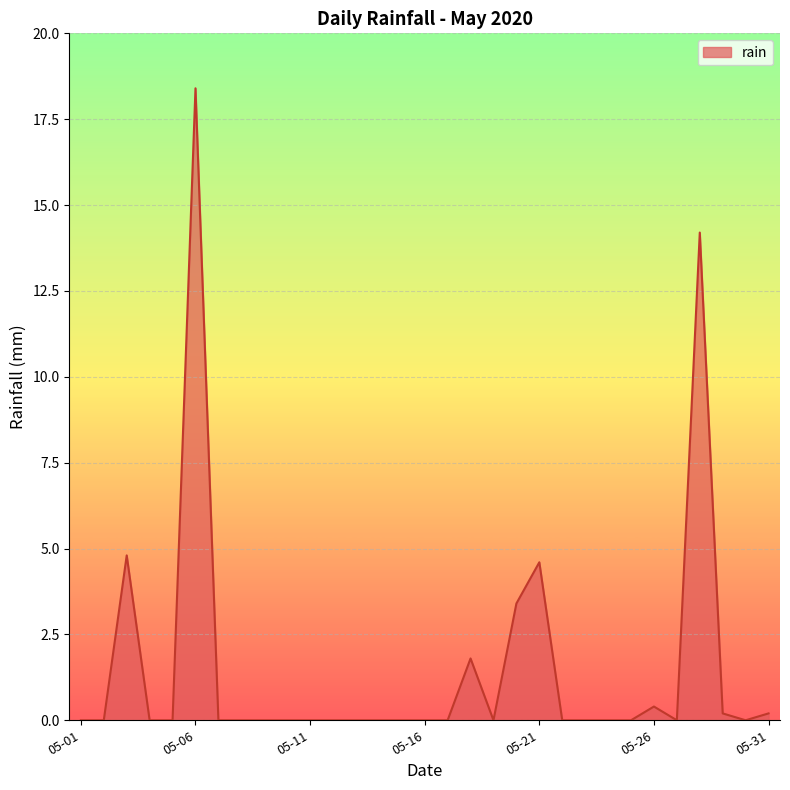

Reading left to right, what are all the values shown in this chart?

0.0	0.0	4.8	0.0	0.0	18.4	0.0	0.0	0.0	0.0	0.0	0.0	0.0	0.0	0.0	0.0	0.0	1.8	0.0	3.4	4.6	0.0	0.0	0.0	0.0	0.4	0.0	14.2	0.2	0.0	0.2